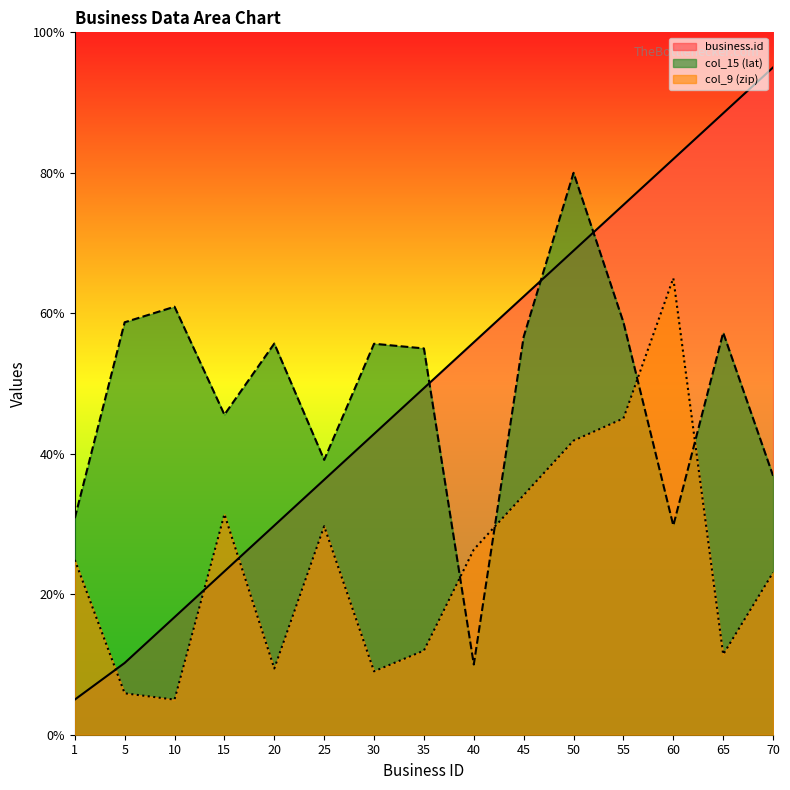

Which series ends up on top after the final intersection of business.id and col_15 (lat)?

business.id